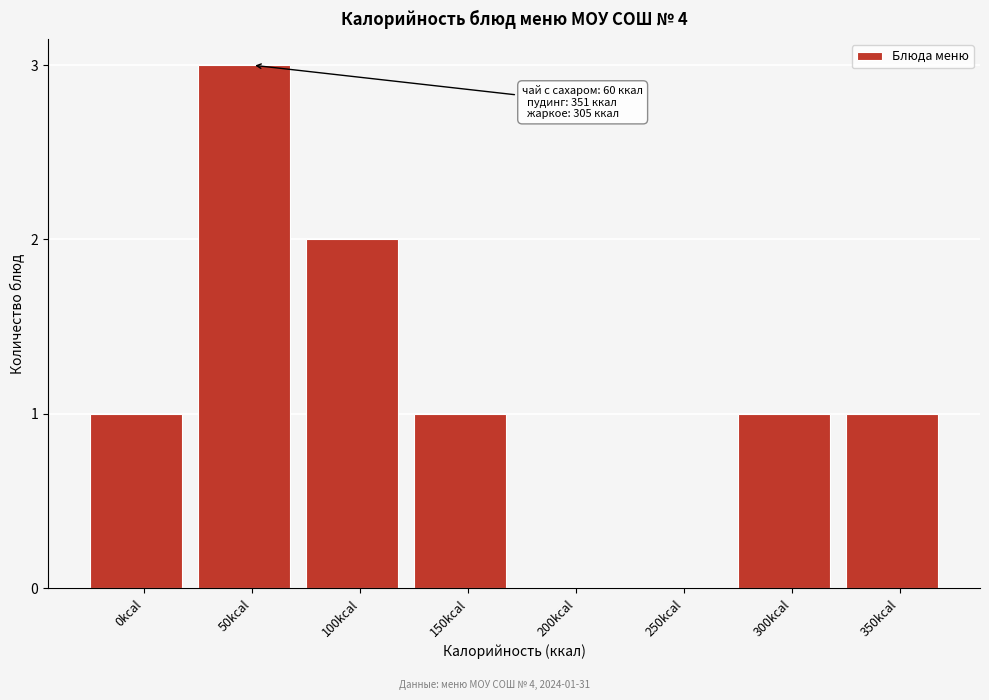

Reading left to right, list all the values displayed in this chart.

0kcal=1	50kcal=3	100kcal=2	150kcal=1	200kcal=0	250kcal=0	300kcal=1	350kcal=1